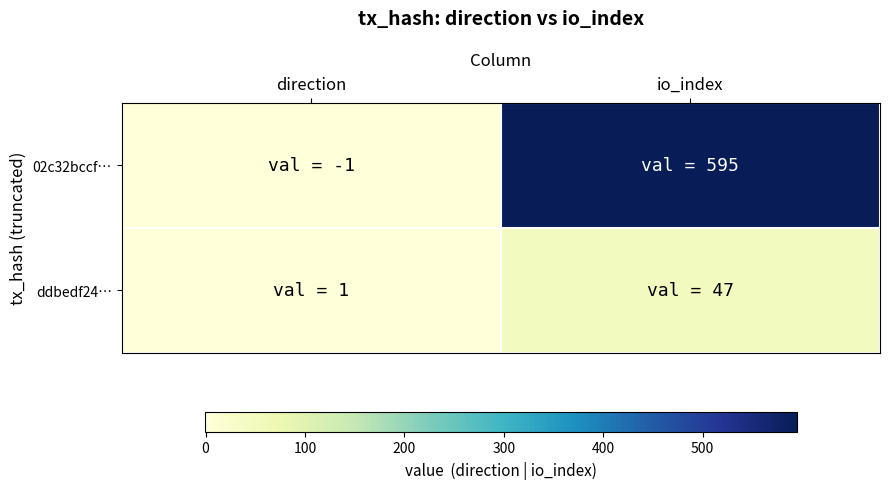

Reading left to right, transcribe all the data shown in this chart.

02c32bccf…: direction=-1	io_index=595
ddbedf24…: direction=1	io_index=47